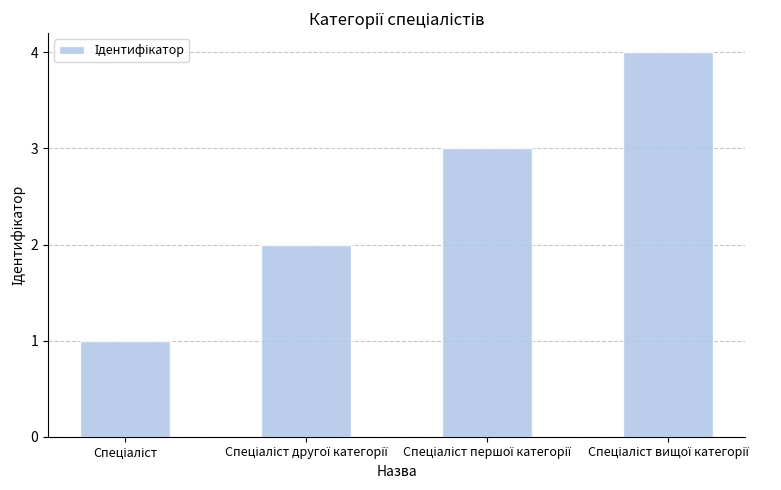

Count the number of data series in this chart.

1